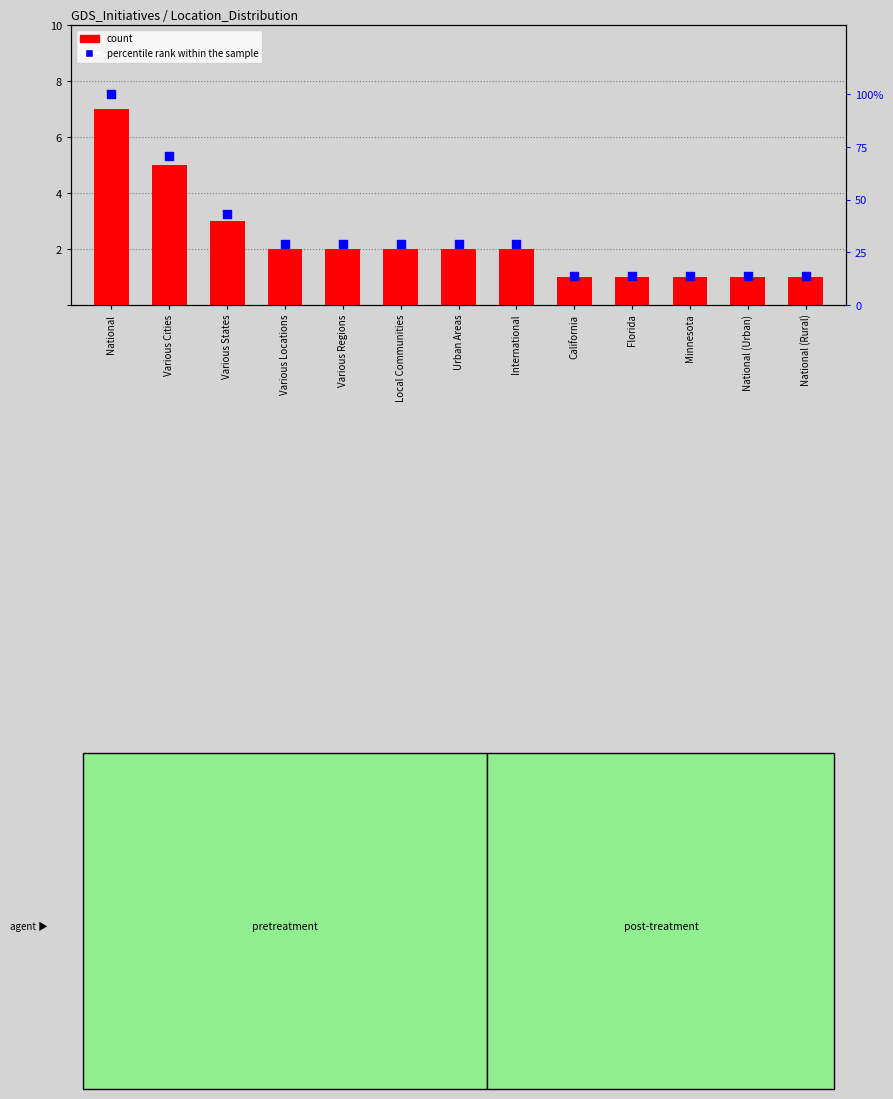

What are all the series names shown in the legend?

count, percentile rank within the sample